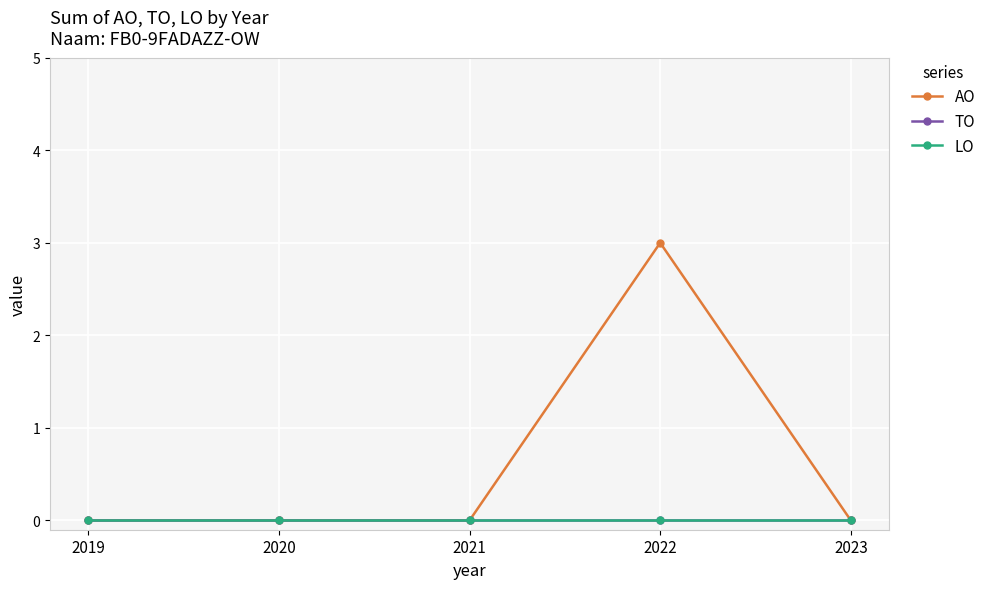

Reading right to left, what are all the values shown in this chart?

AO: 2023=0	2022=3	2021=0	2020=0	2019=0
TO: 2023=0	2022=0	2021=0	2020=0	2019=0
LO: 2023=0	2022=0	2021=0	2020=0	2019=0